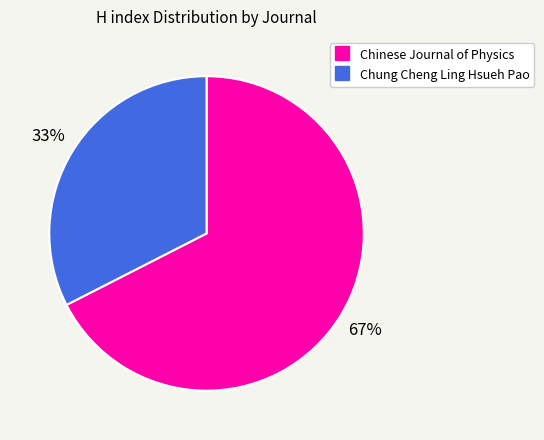

What is the smallest slice in the pie chart?

Chung Cheng Ling Hsueh Pao